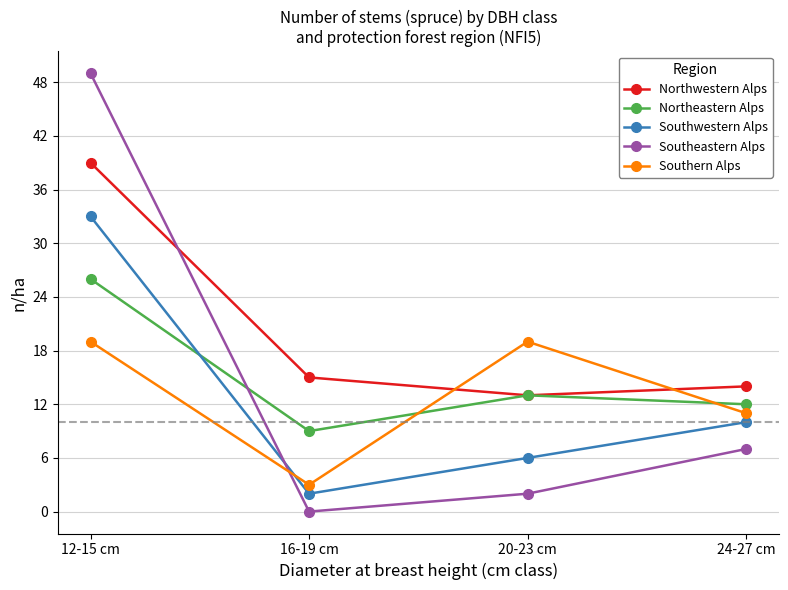

List the series in order of their peak value, highest first.

Southeastern Alps, Northwestern Alps, Southwestern Alps, Northeastern Alps, Southern Alps